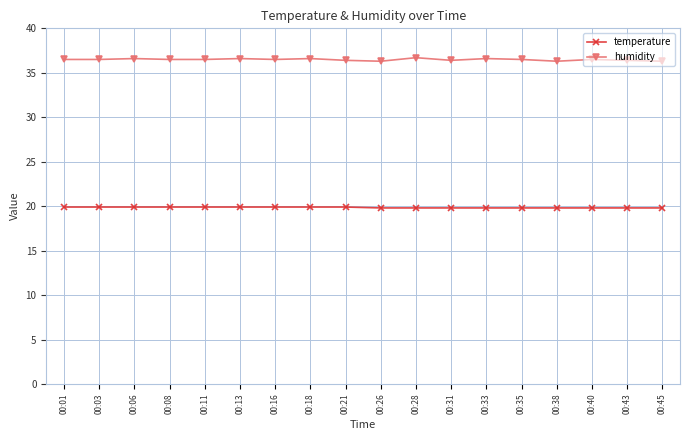

Which series has the largest range (max minus min)?

humidity